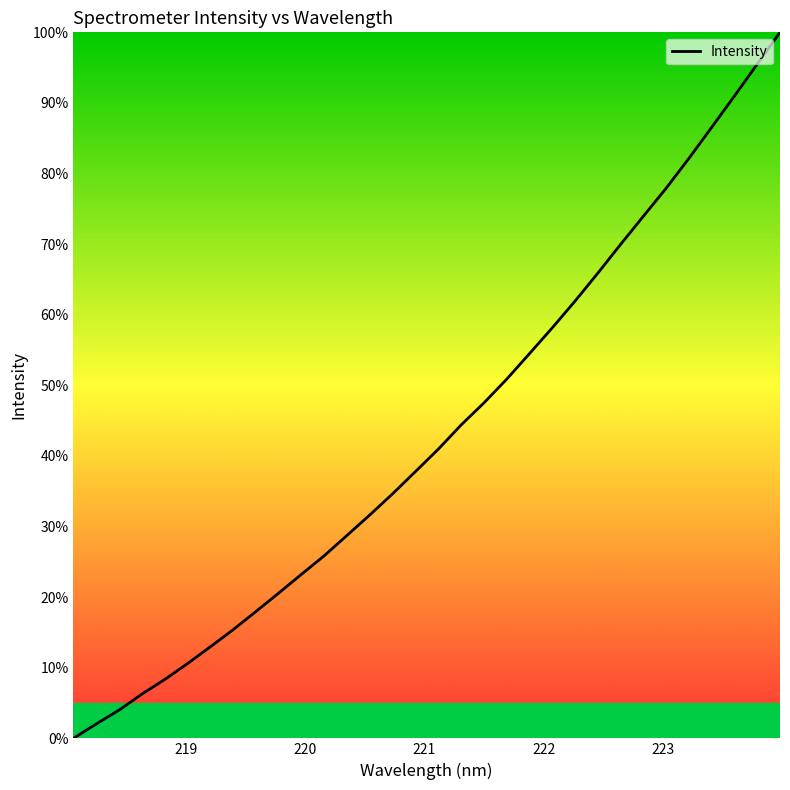

What is the maximum value shown in the chart?

100.0